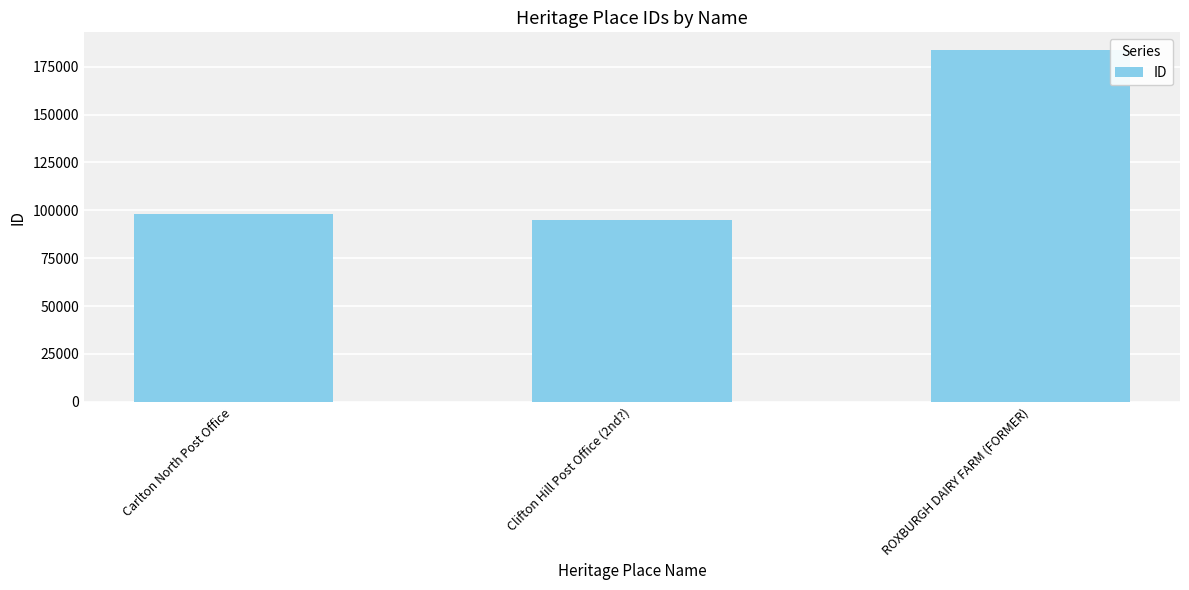

What is the label of the 1st bar from the left?

Carlton North Post Office